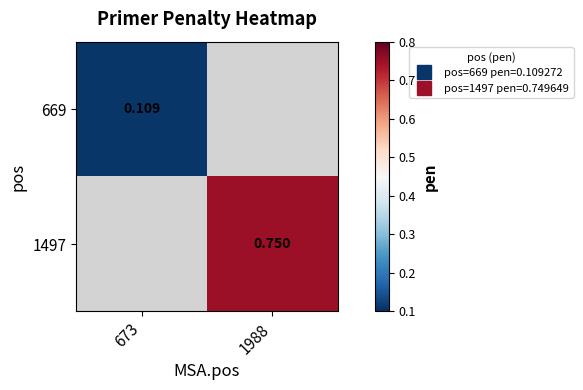

Rank the series by their average value, from lowest to highest.

669, 1497